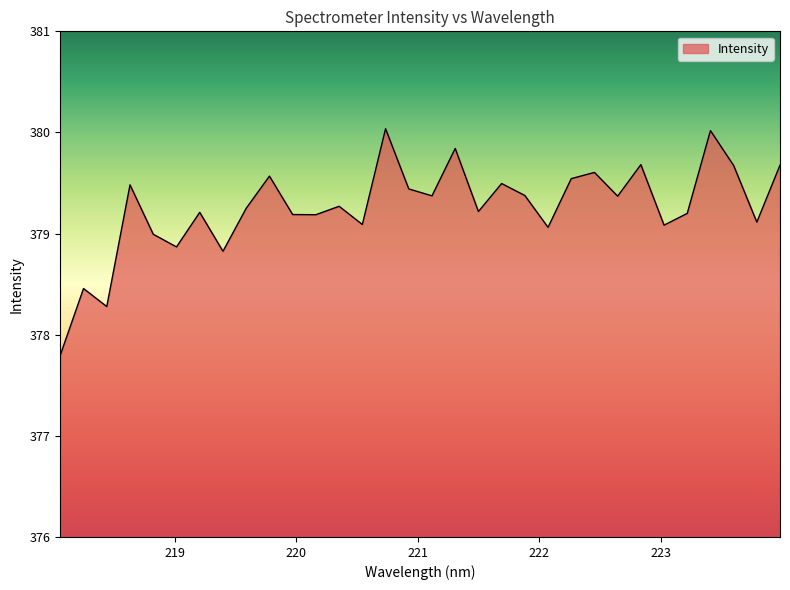

What is the maximum value shown in the chart?

380.0